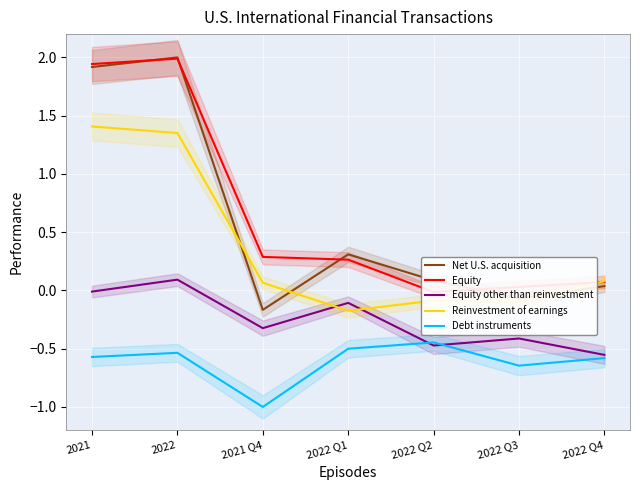

True or false: Debt instruments and Equity intersect in this chart.

False